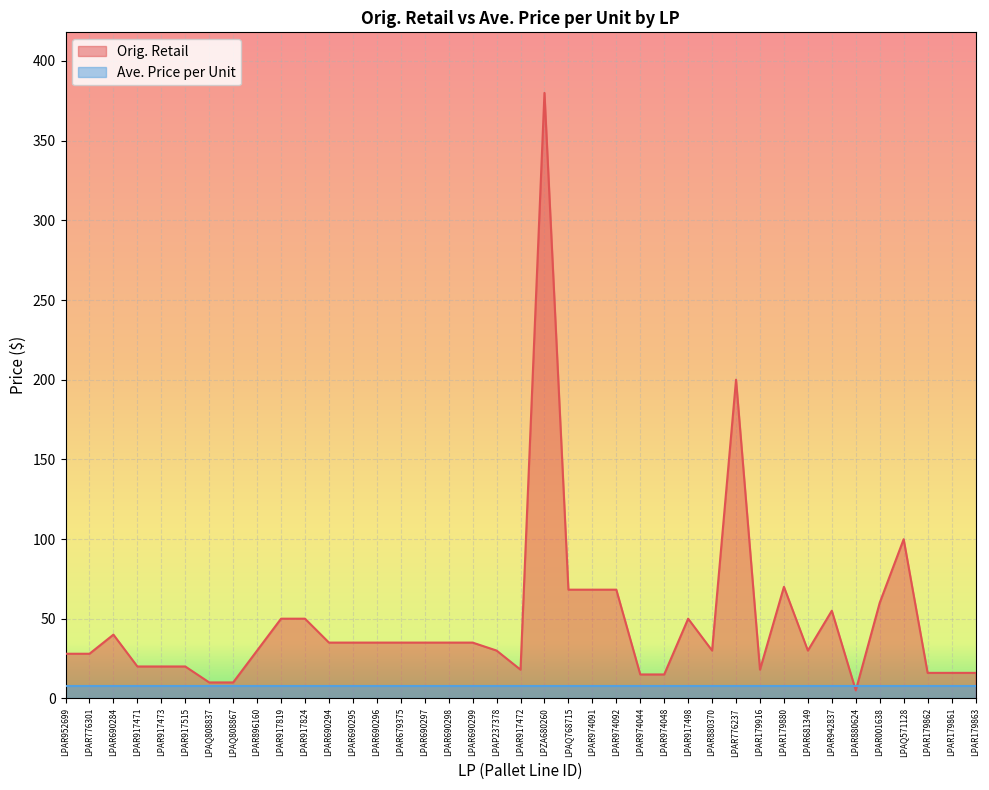

True or false: the data has more than 2 interior local peaks.

True